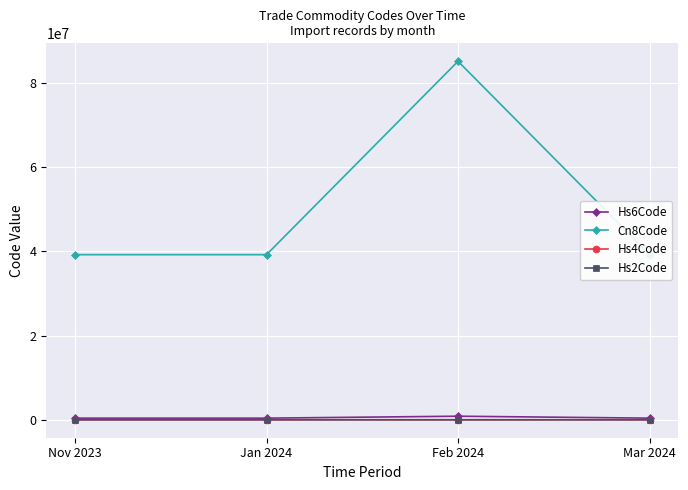

What is the total value across all series at Mar 2024?

39625251